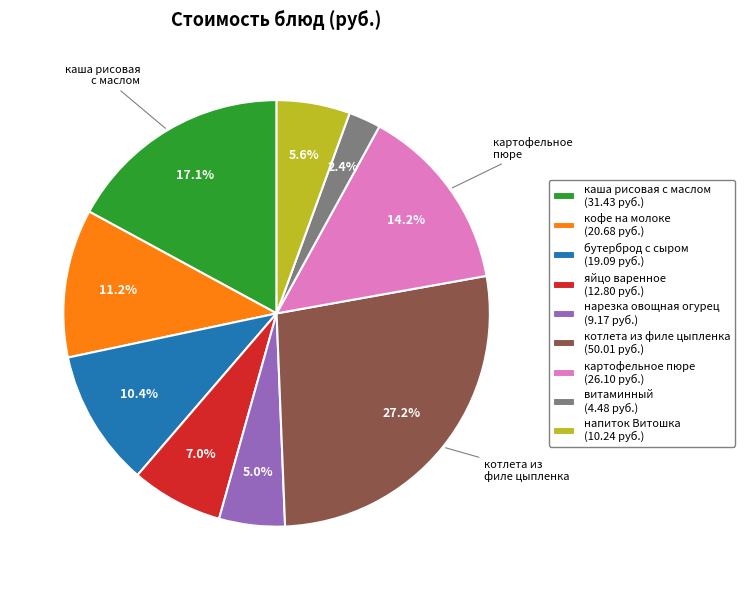

Is the sum of кофе на молоке and нарезка овощная огурец greater than half?

No